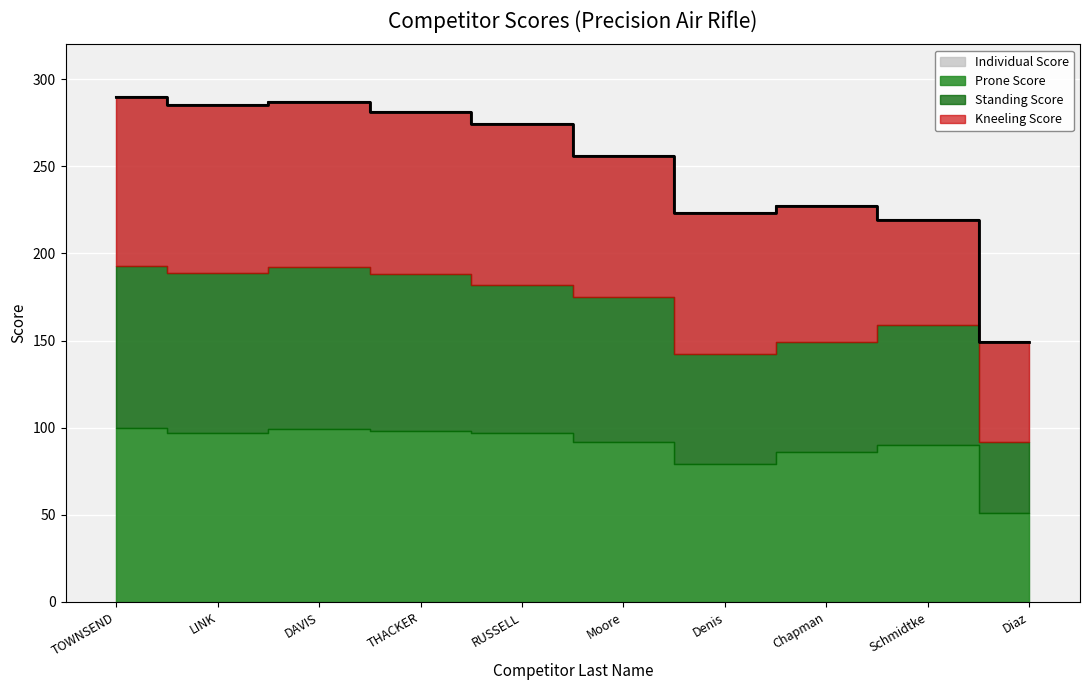

Which series has the widest spread of values?

Individual Score